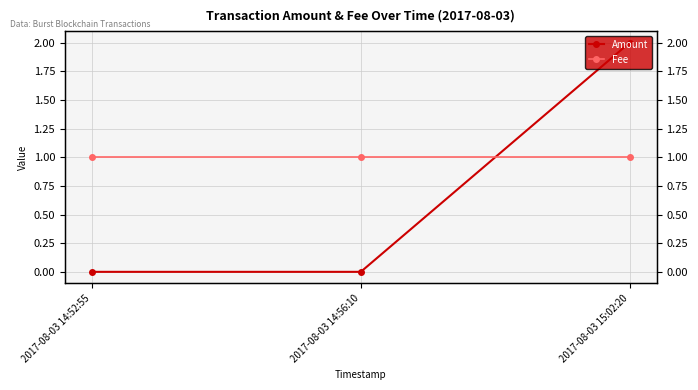

What are all the series names shown in the legend?

Amount, Fee